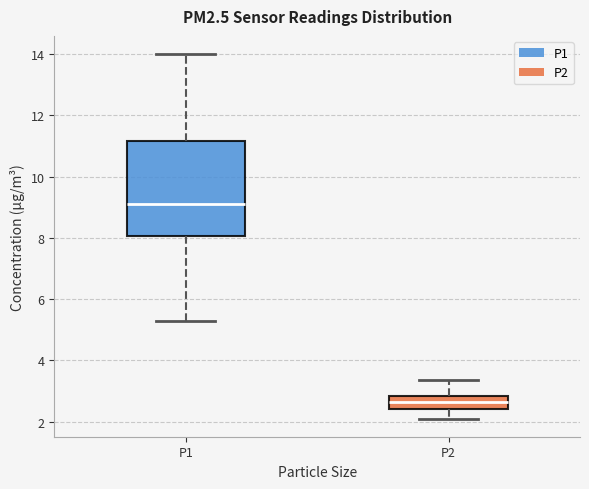

Which box is the tallest, from its lower edge to its upper edge?

P1